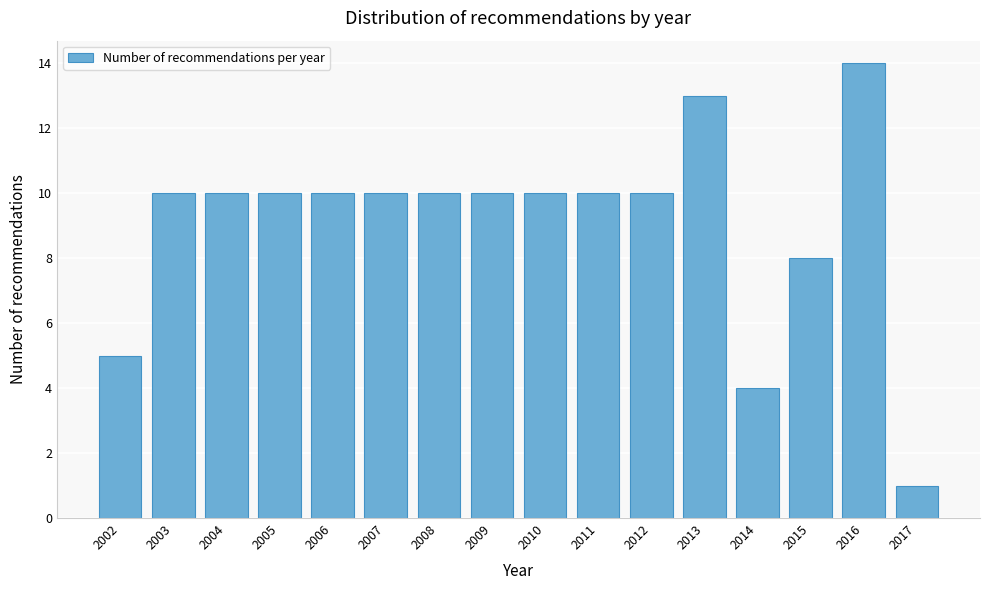

Reading left to right, extract all data points from this chart.

2002=5	2003=10	2004=10	2005=10	2006=10	2007=10	2008=10	2009=10	2010=10	2011=10	2012=10	2013=13	2014=4	2015=8	2016=14	2017=1